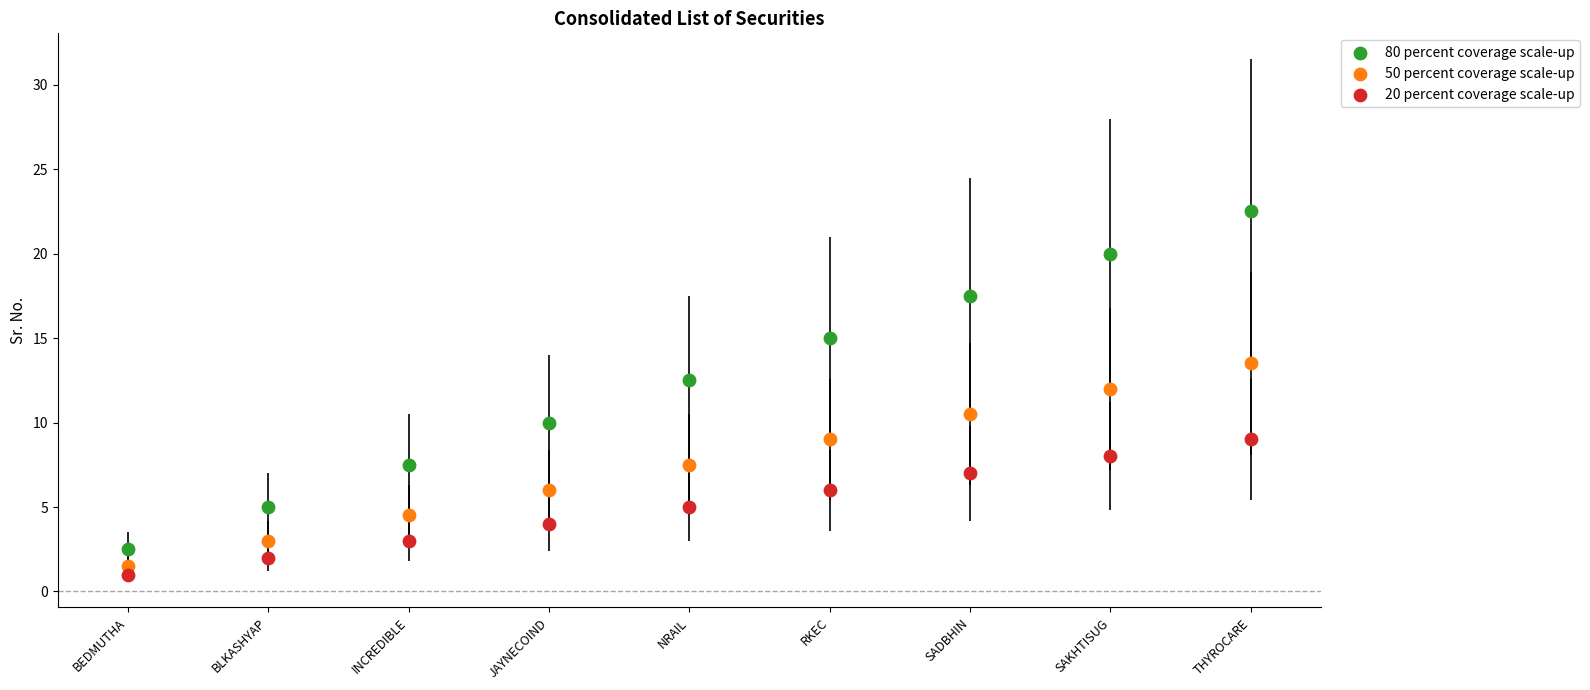

Across all data points, what is the range of Y values (max minus min)?

21.5